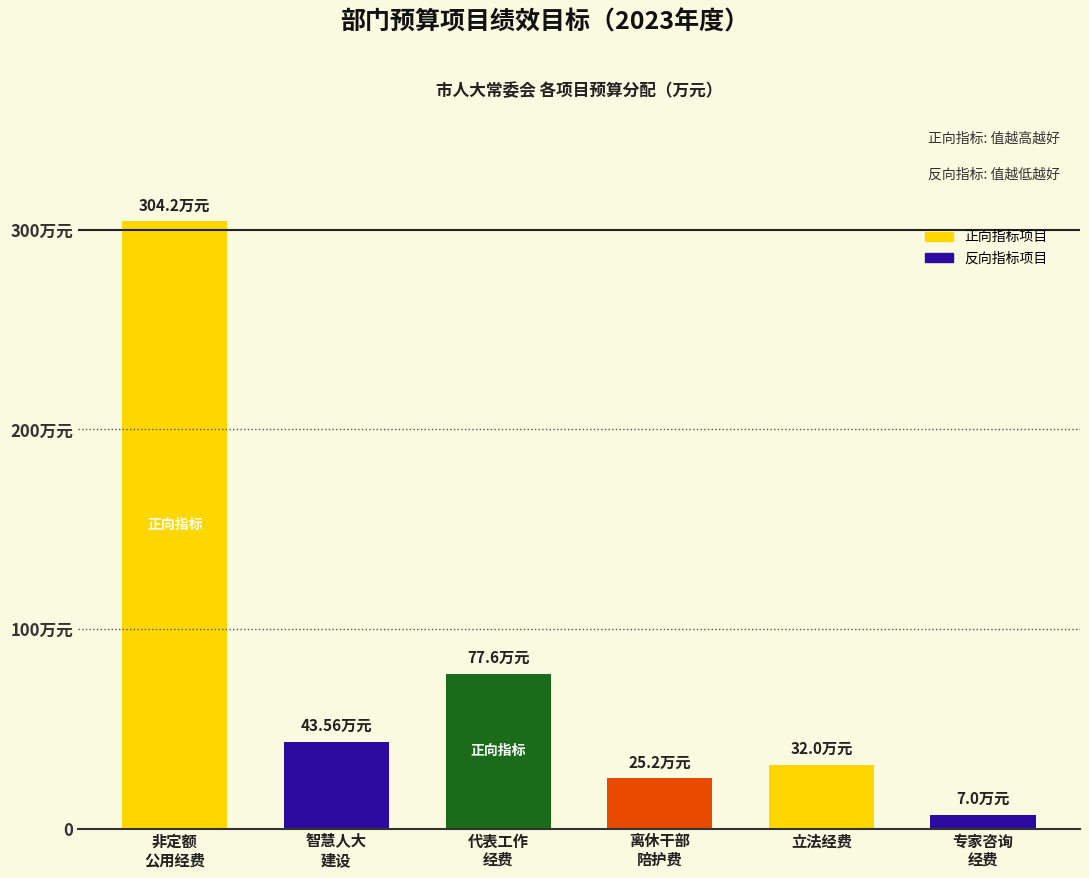

Does the chart contain any negative values?

No